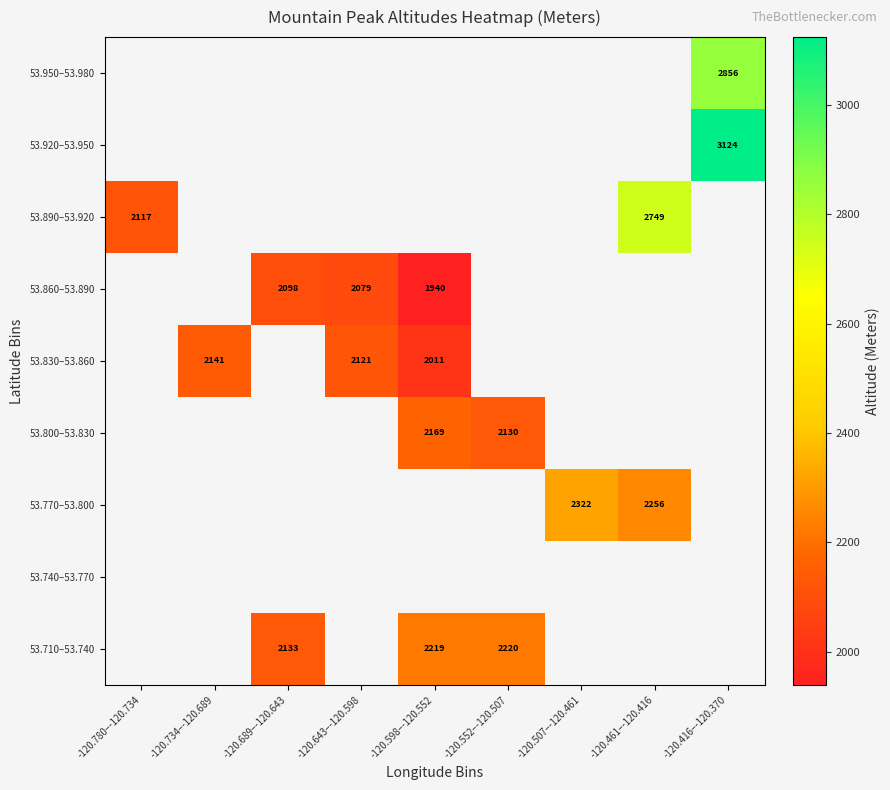

True or false: 53.800–53.830 has a value of 2130 at -120.552–-120.507.

True